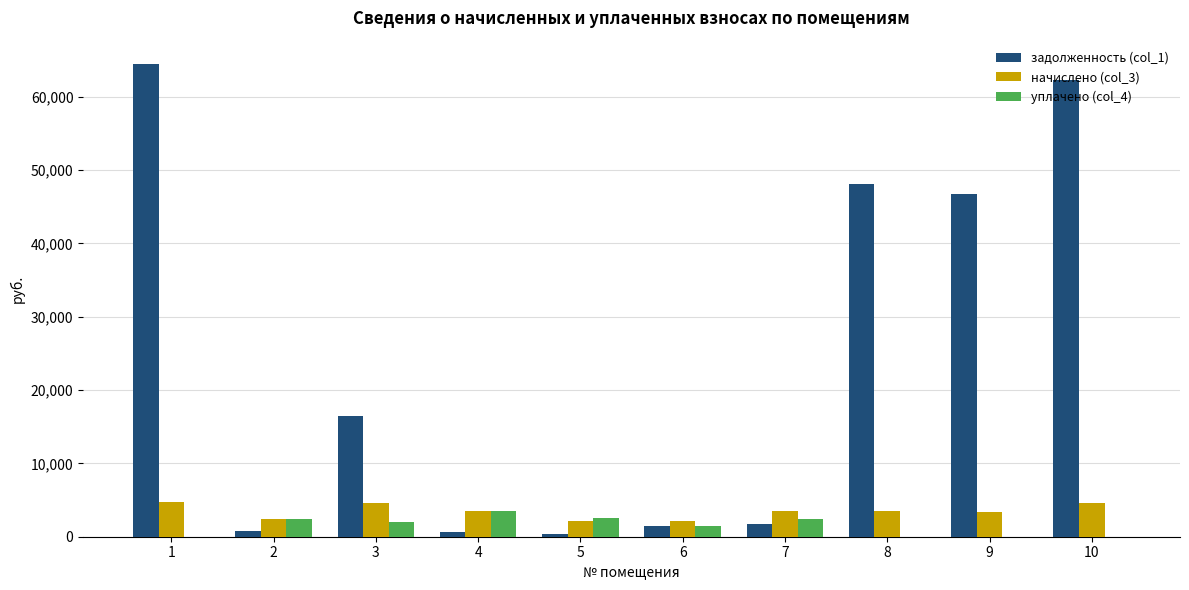

Where does the уплачено (col_4) series first go above 2000?

2